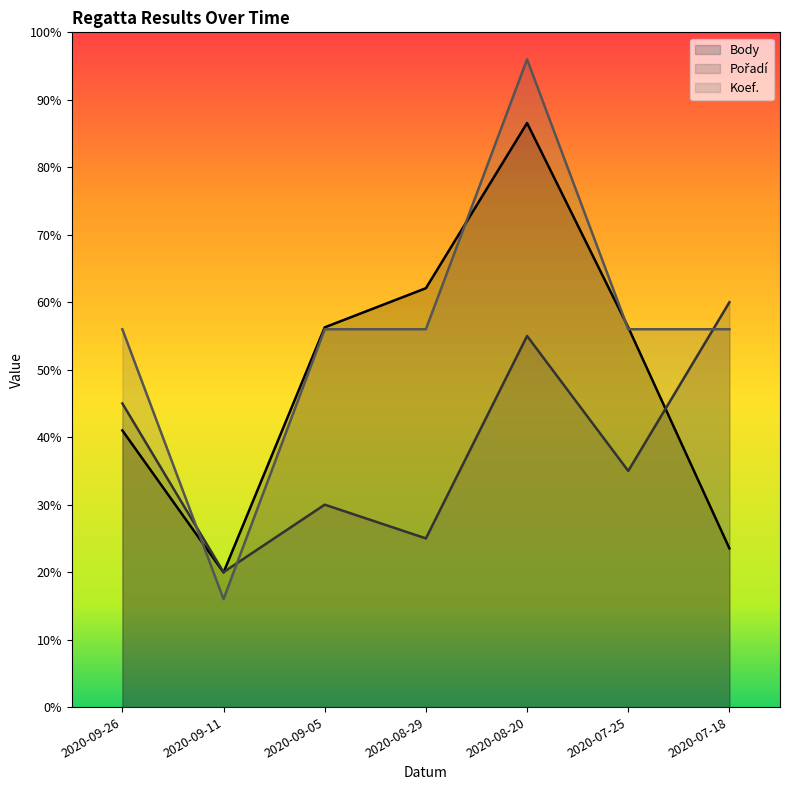

Which has a higher value, 2020-07-25 or 2020-09-11?

2020-07-25